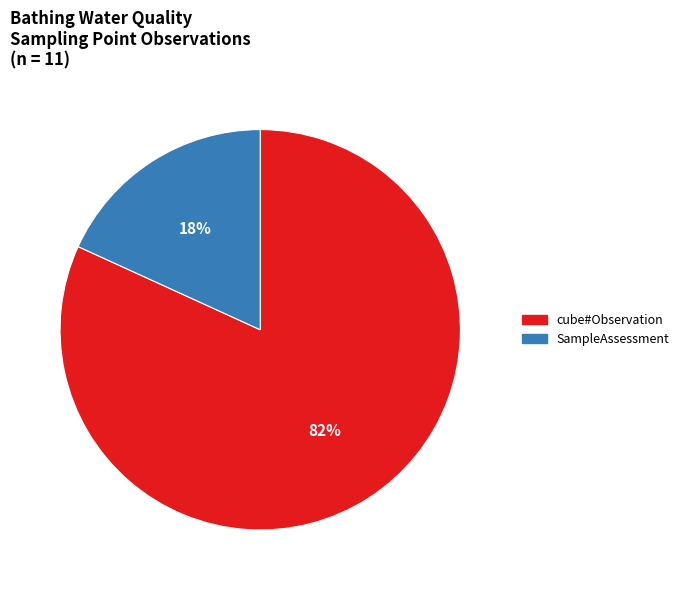

Is there any slice that represents more than half of the pie?

Yes